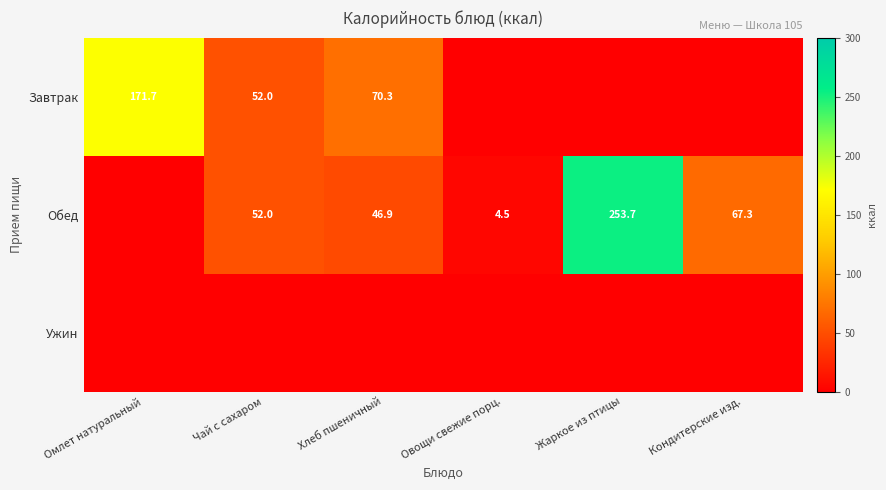

The value of Обед at Жаркое из птицы is 253.7. True or false?

True